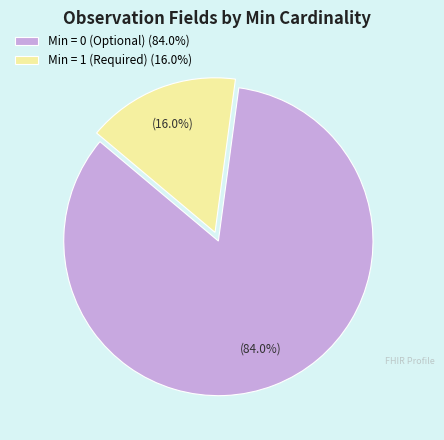

What is the largest slice in the pie chart?

Min = 0 (Optional) (84.0%)